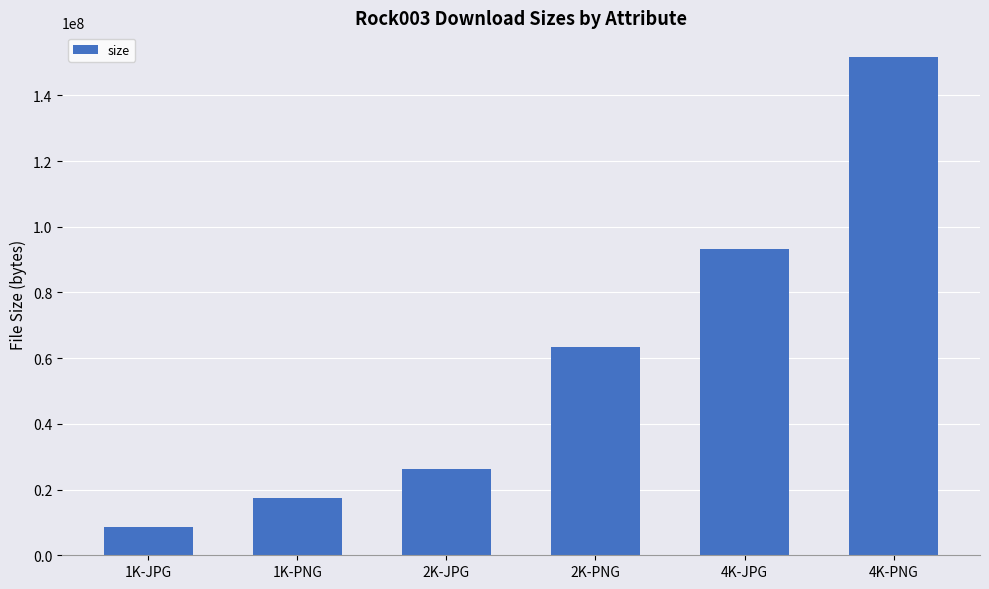

What is the greatest value displayed?

151618816